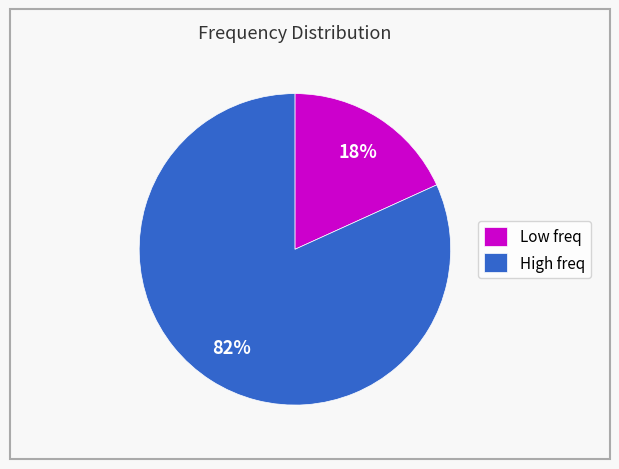

Is the sum of Low freq and High freq greater than half?

Yes